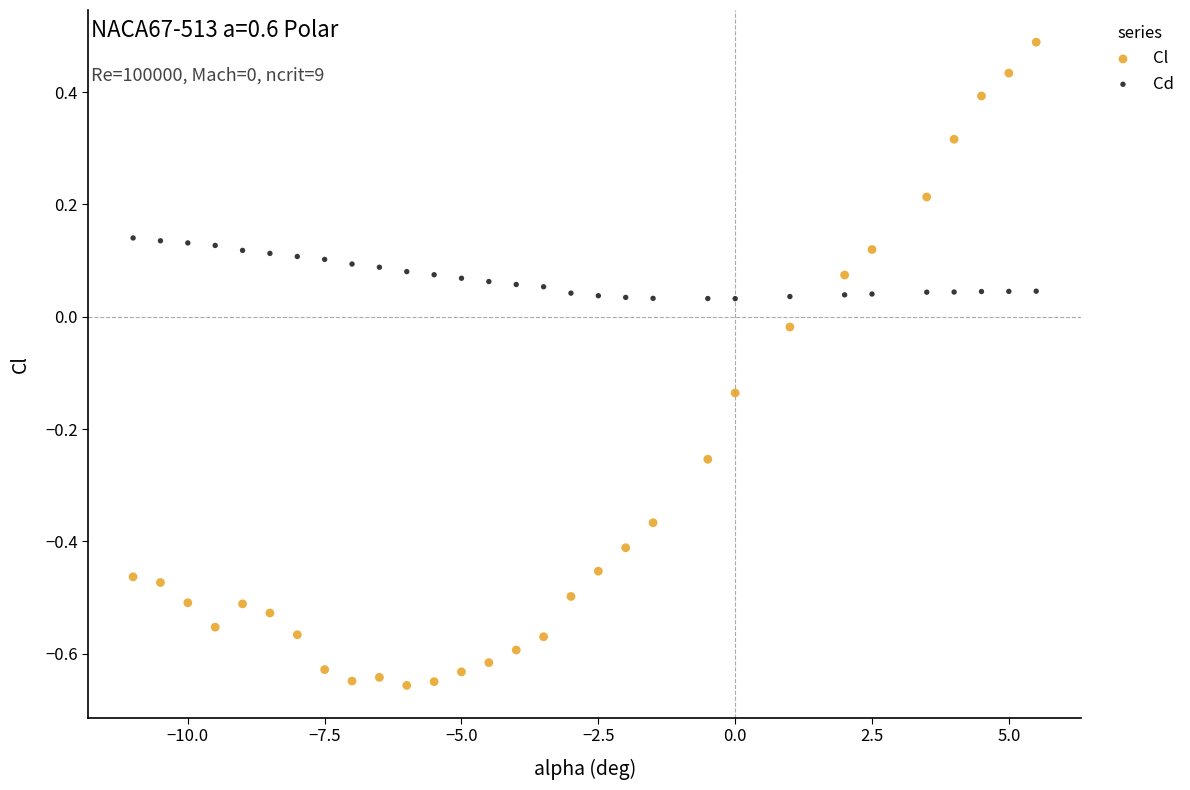

Across all data points, what is the range of Y values (max minus min)?

1.1